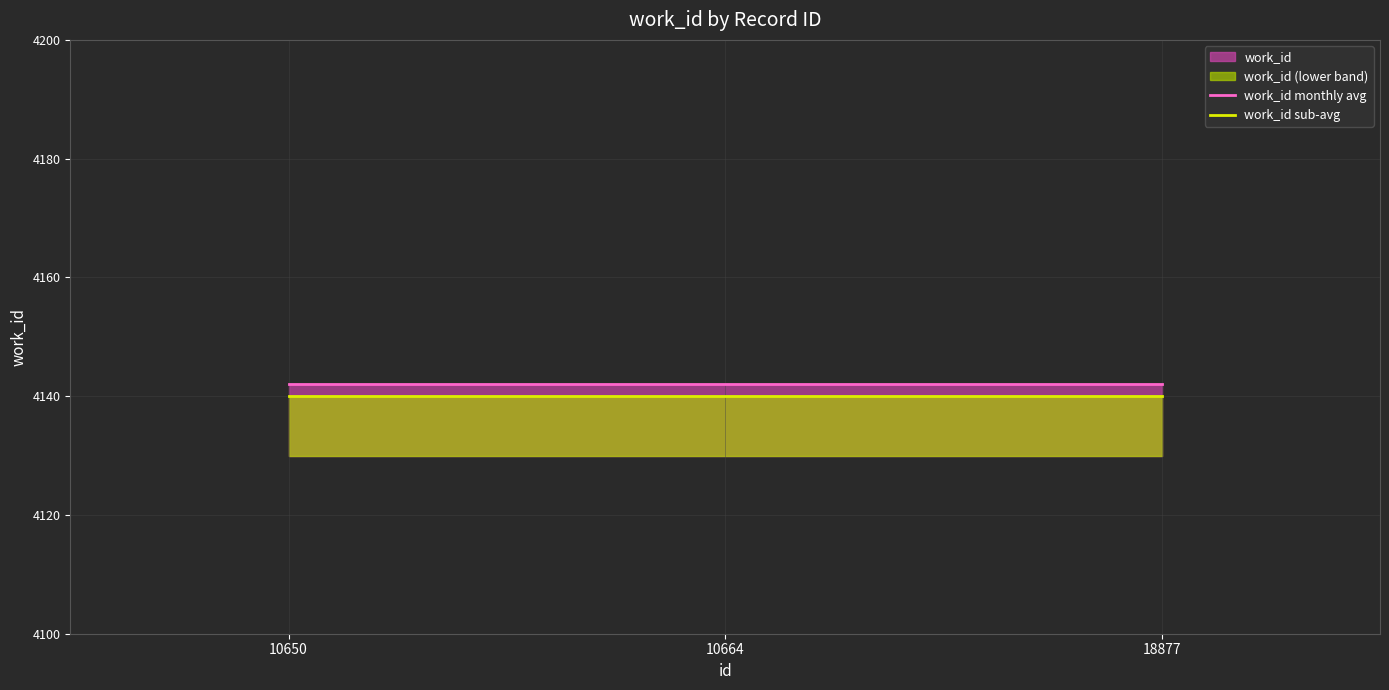

The value of work_id sub-avg at 10664 is 2763. True or false?

False